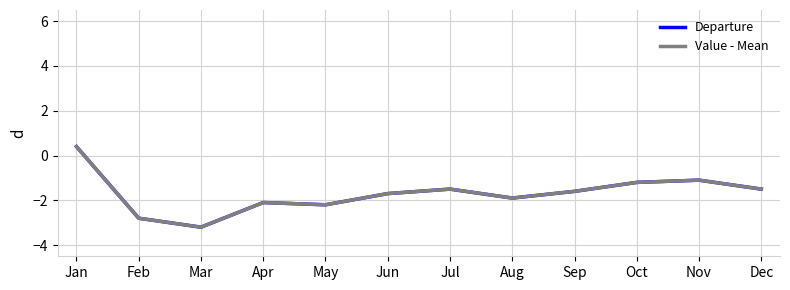

Which series has the largest range (max minus min)?

Departure